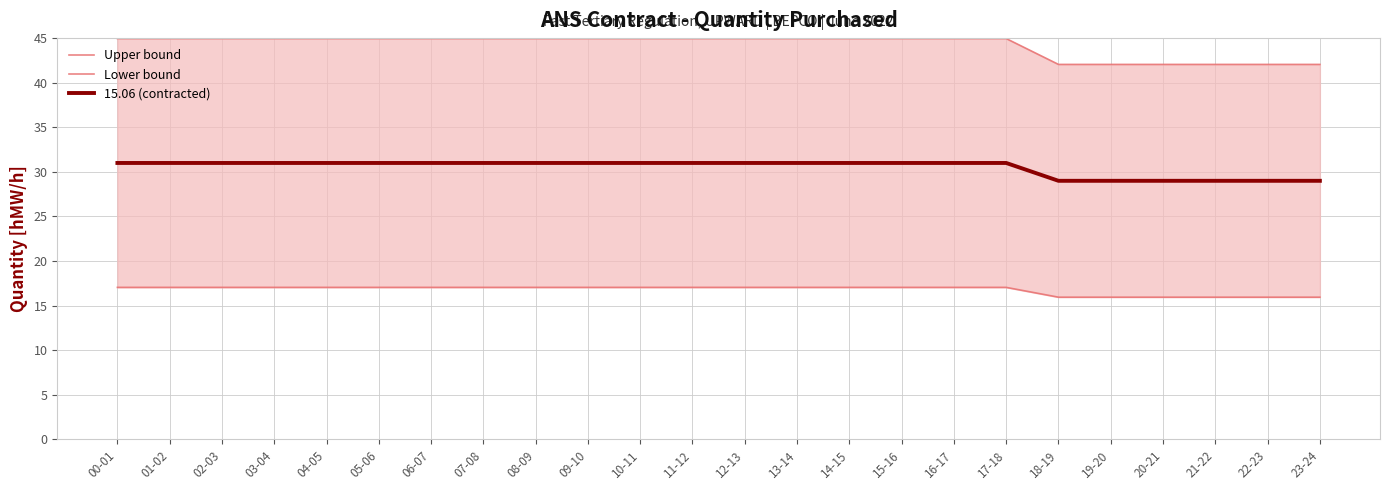

At 23-24, list the series in order from smallest to largest.

Lower bound, 15.06 (contracted), Upper bound